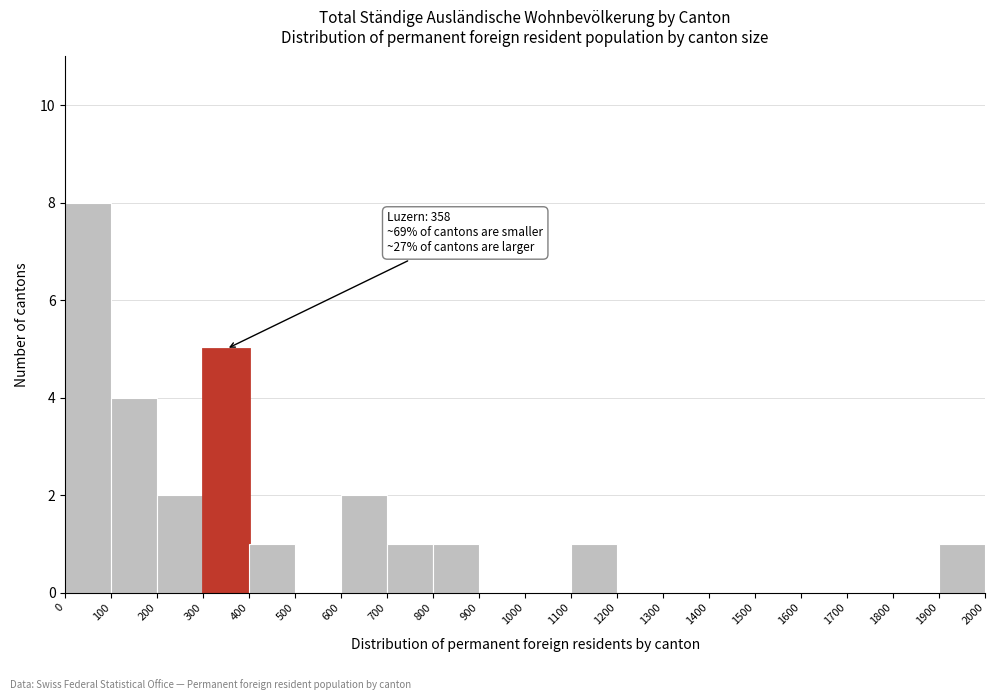

Which range on the x-axis has the tallest bar?

0 to 100